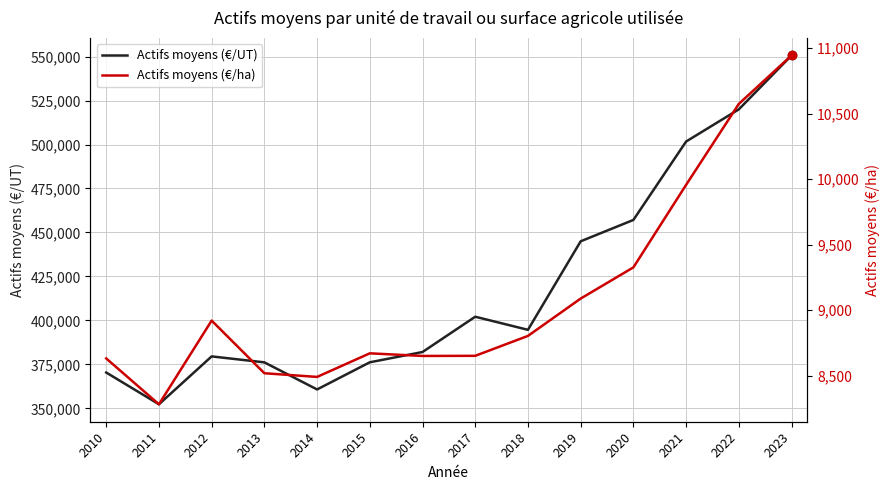

True or false: Actifs moyens (€/ha) and Actifs moyens (€/UT) cross at least once.

False